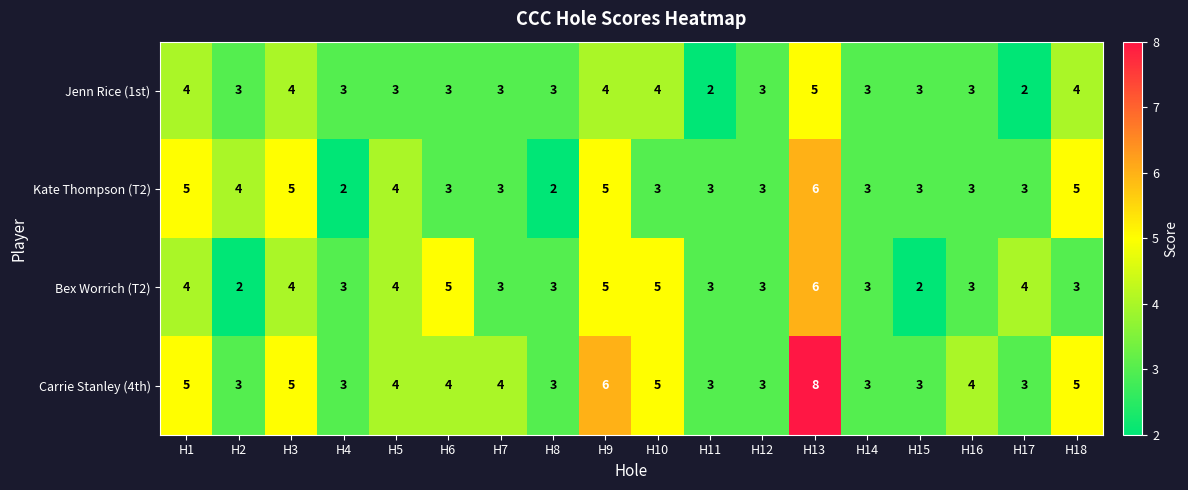

The Jenn Rice (1st) series shows 2 at H3. True or false?

False